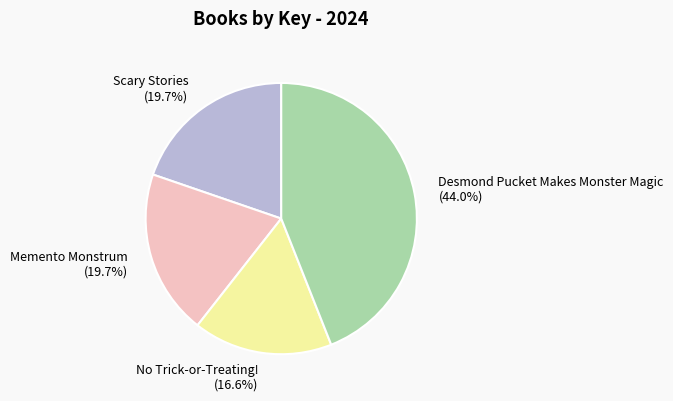

Is it true that Scary Stories is 10% of the pie?

False